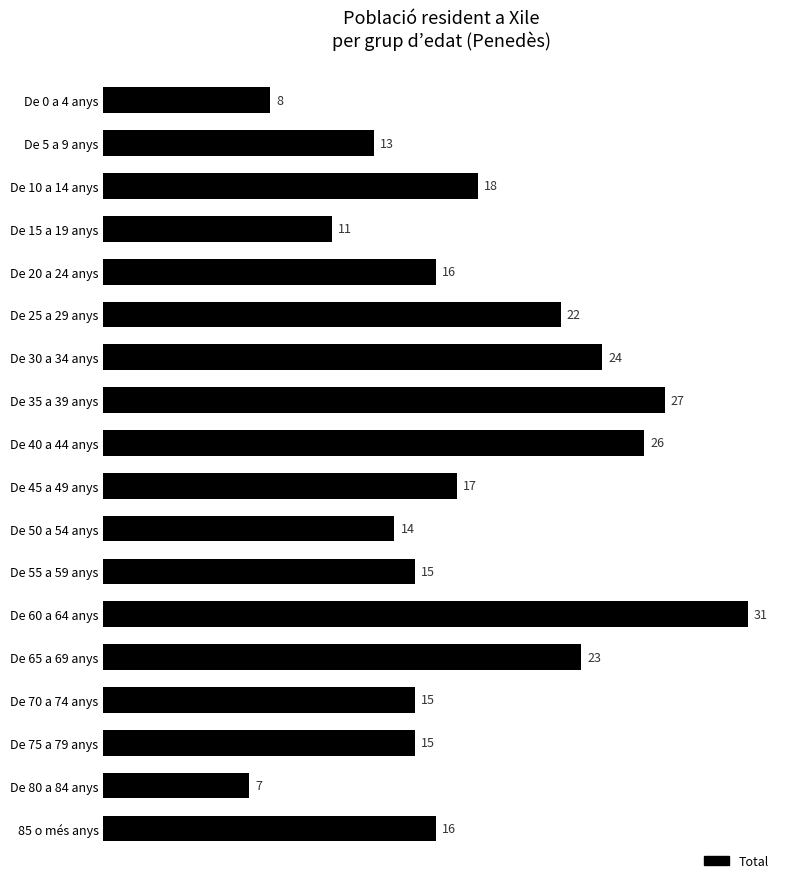

What is the difference between the second highest and second lowest values?

19